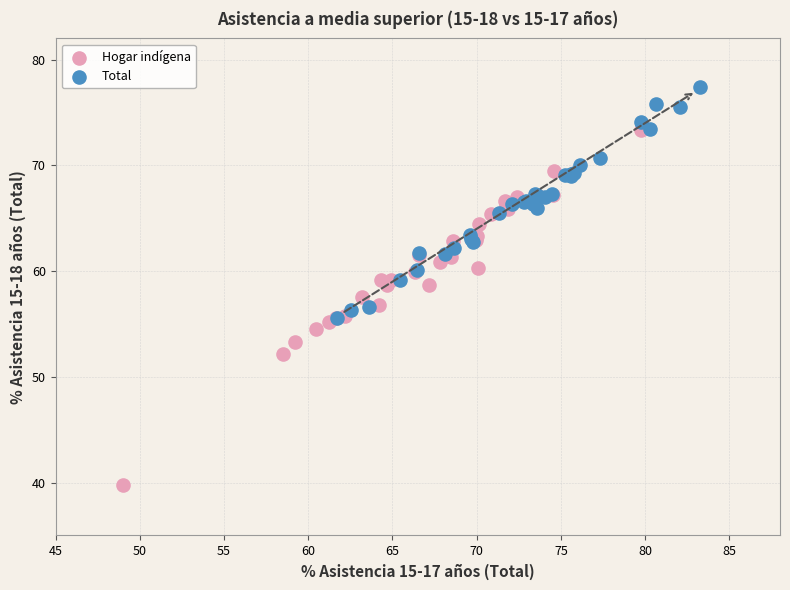

Which series reaches the maximum Y coordinate?

Total